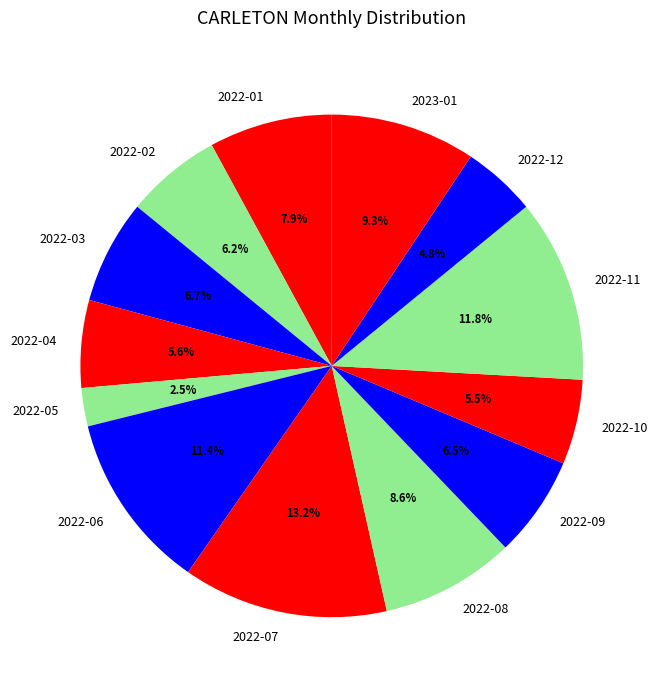

To the nearest percent, what portion does 2022-02 represent?

6%